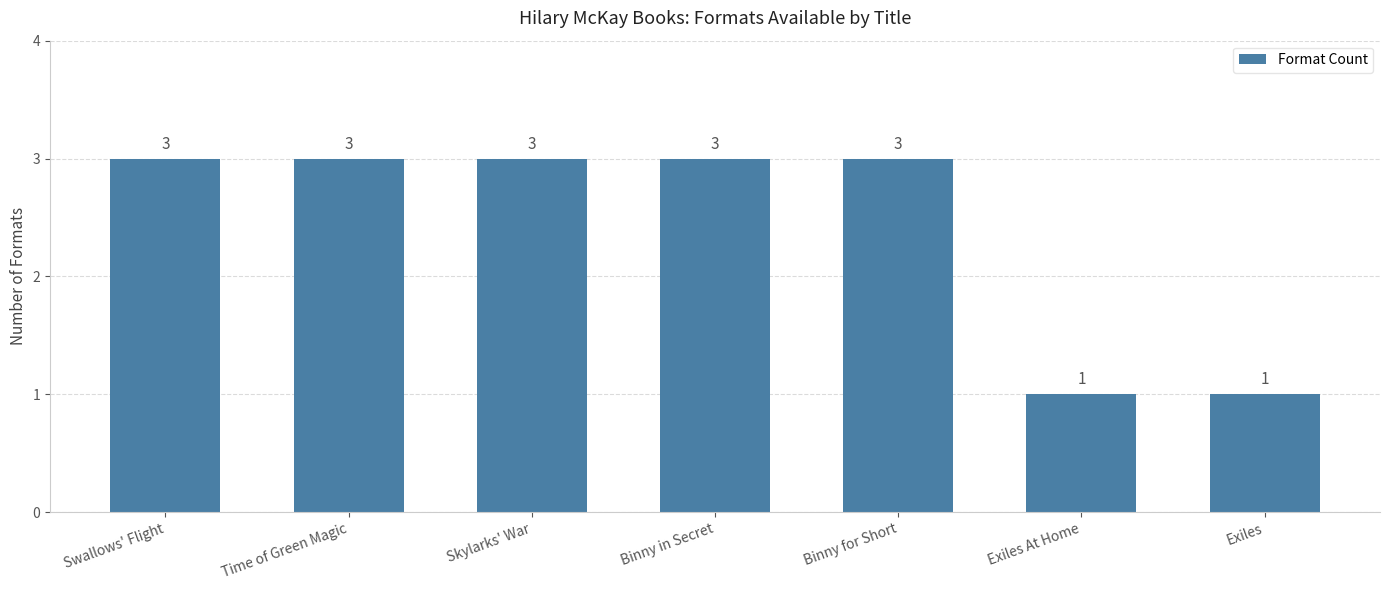

What is the smallest value displayed?

1